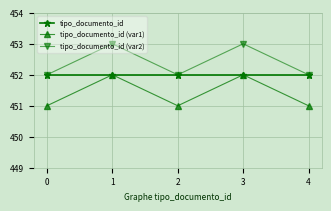

Does the chart have visible grid lines?

Yes